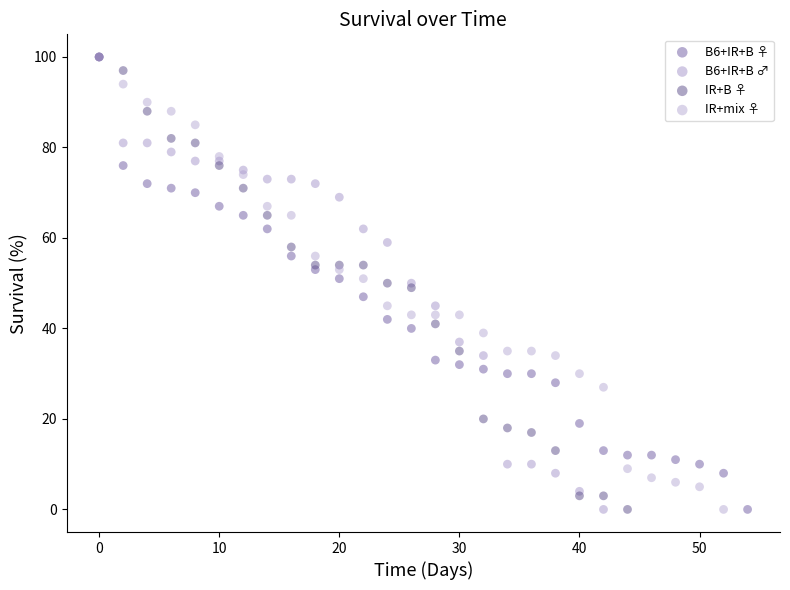

What are all the series names shown in the legend?

B6+IR+B ♀, B6+IR+B ♂, IR+B ♀, IR+mix ♀